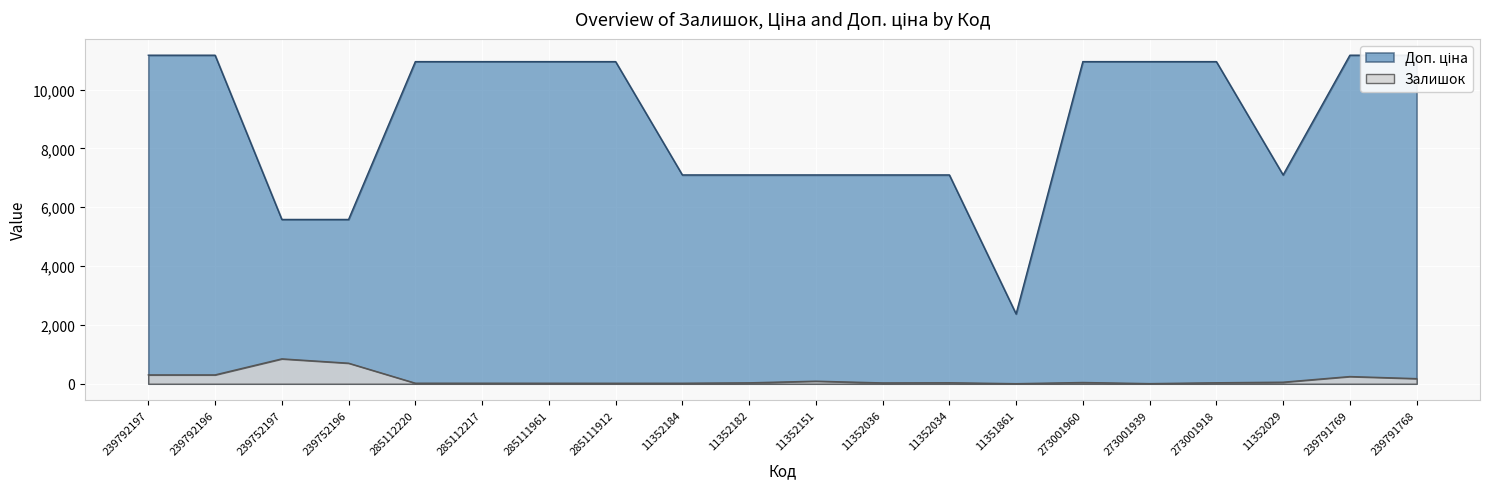

Does the chart display data point markers on the line(s)?

No